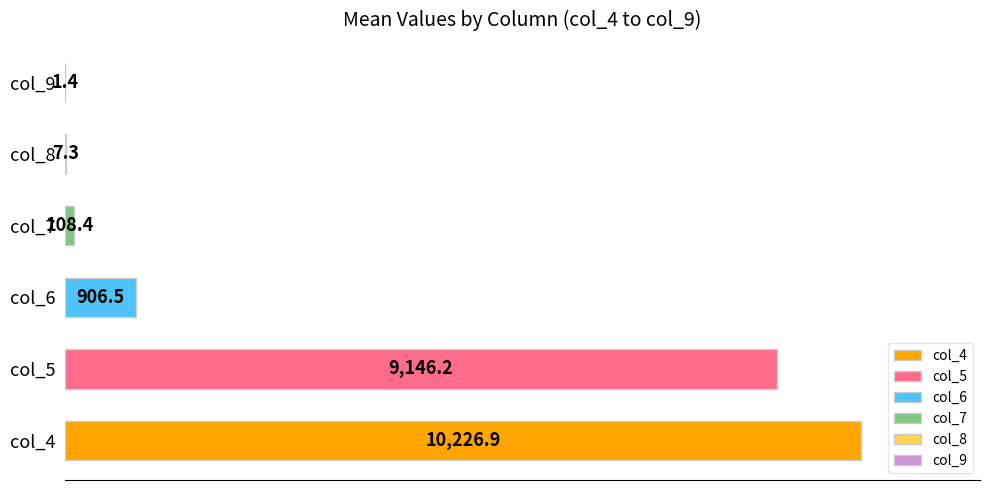

What is the sum of all values?

20396.7